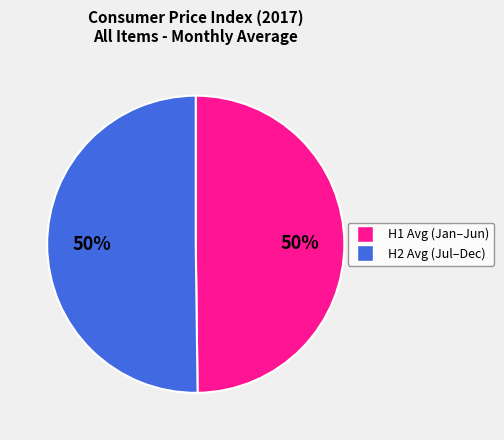

To the nearest percent, what is the average slice percentage?

50%